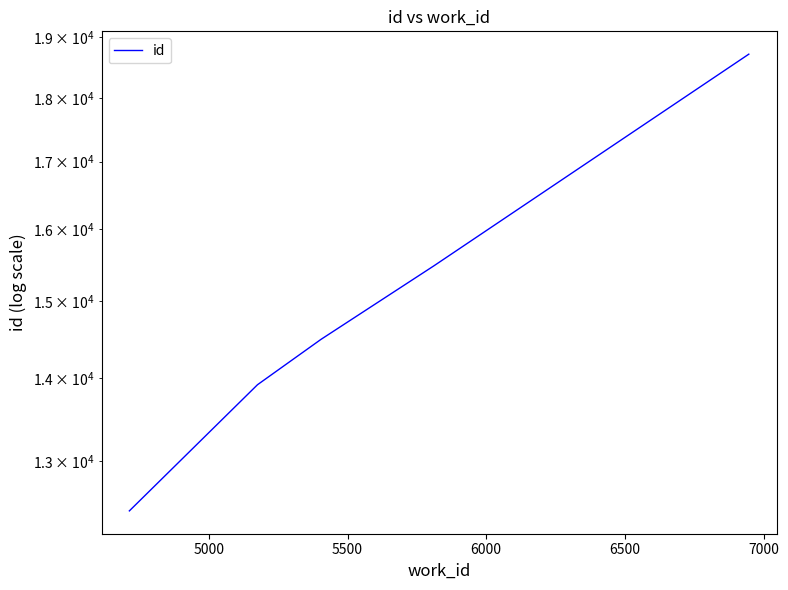

How many values are below 14498?

2